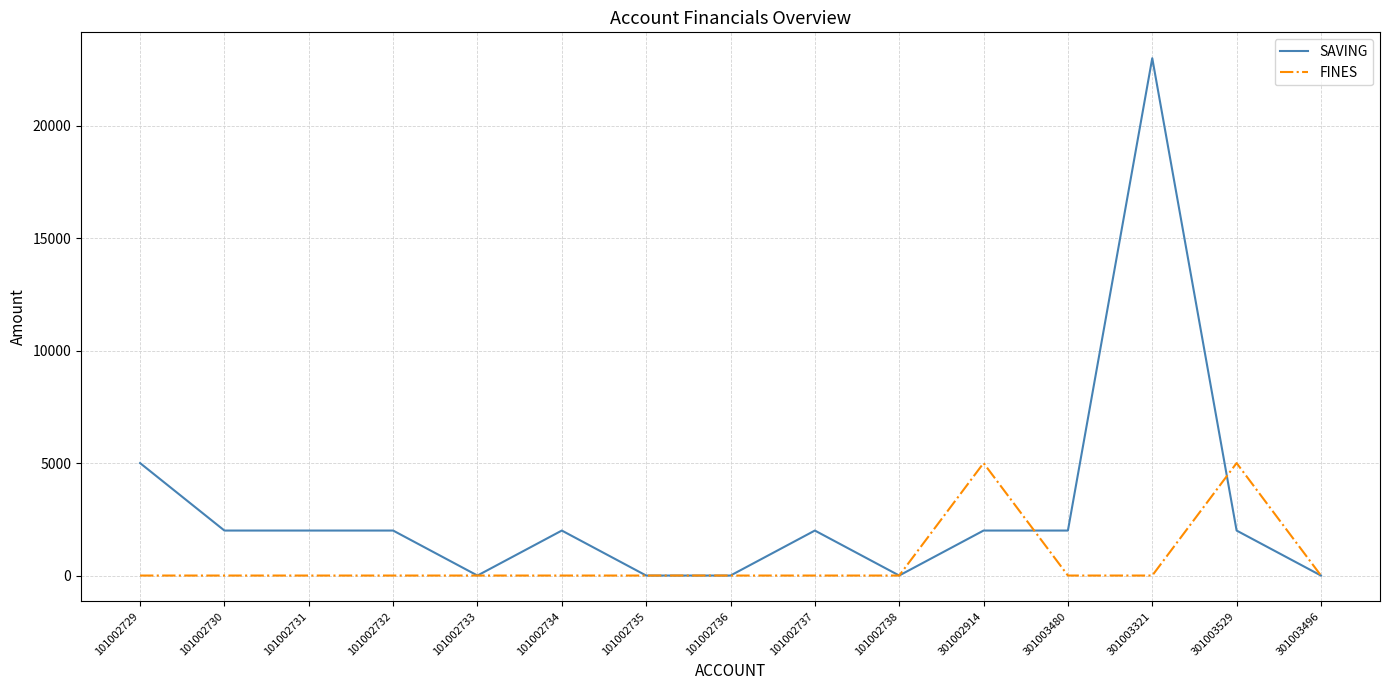

True or false: SAVING has more than 0 interior local peaks.

True